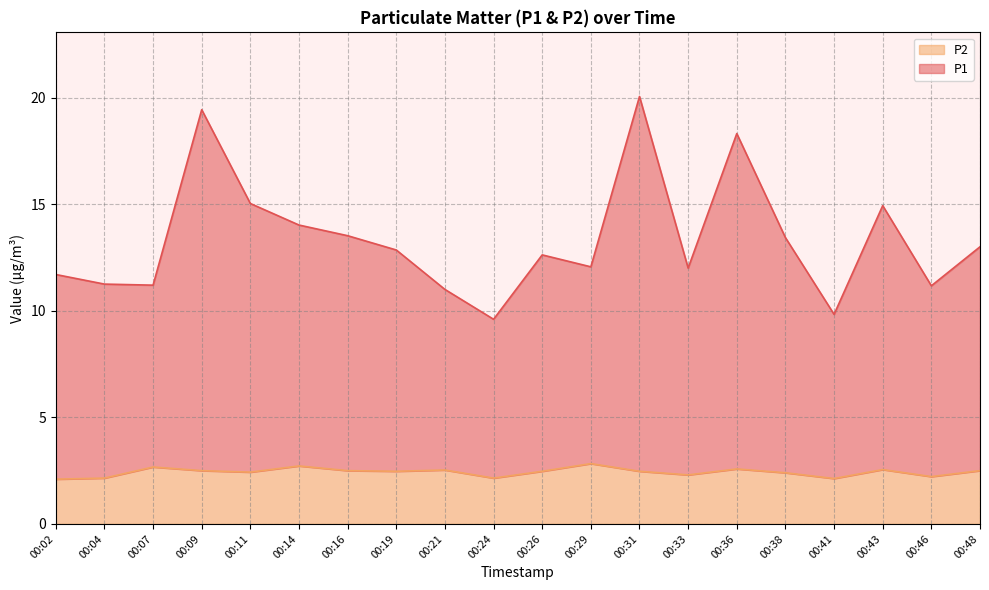

How many lines are shown in the chart?

2